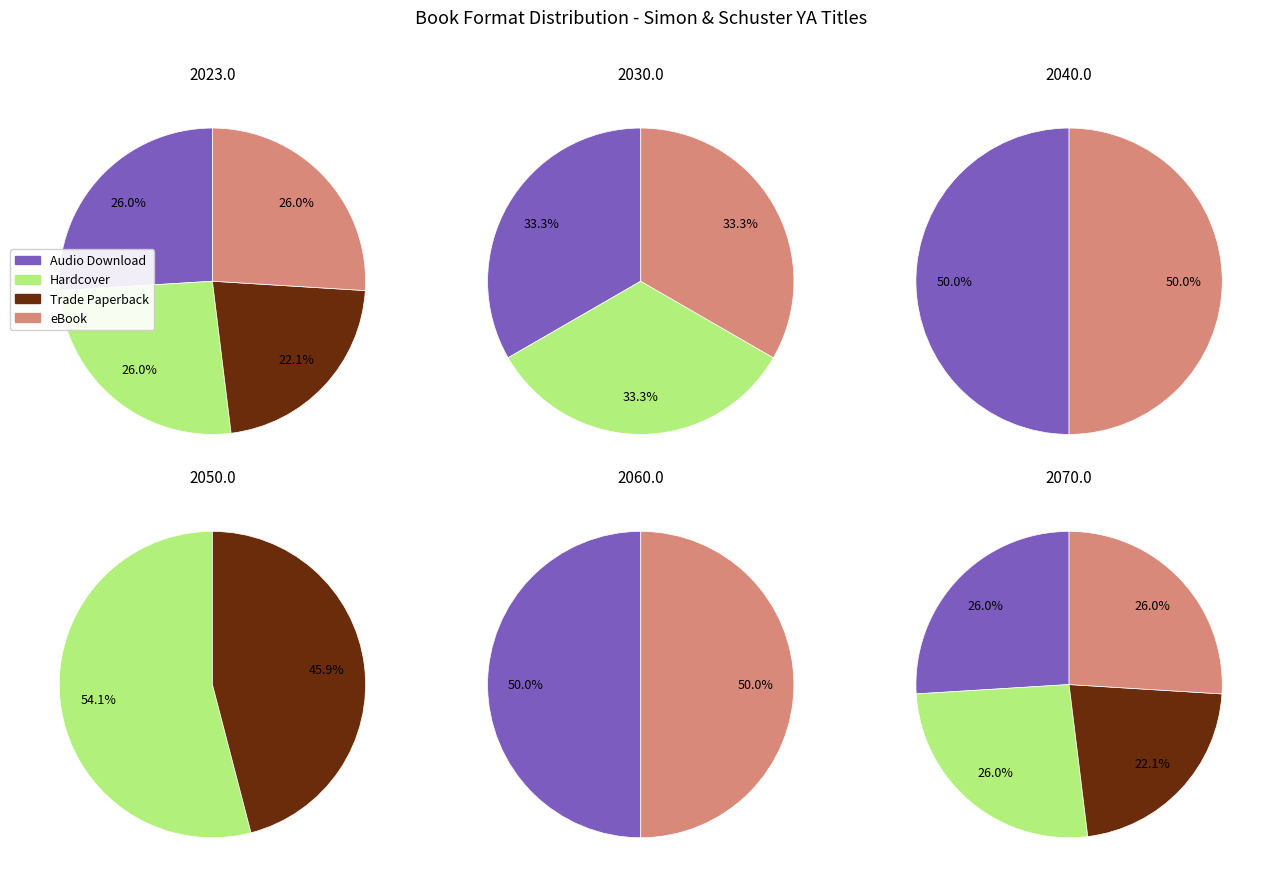

To the nearest percent, what is the combined percentage of eBook and Audio Download?

52%